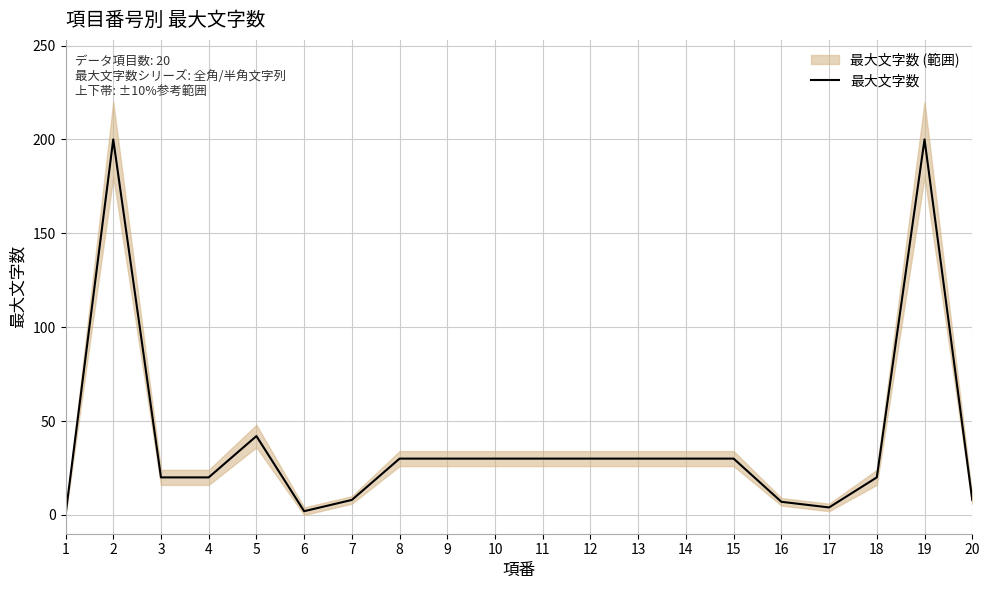

Read the value at 10.

30